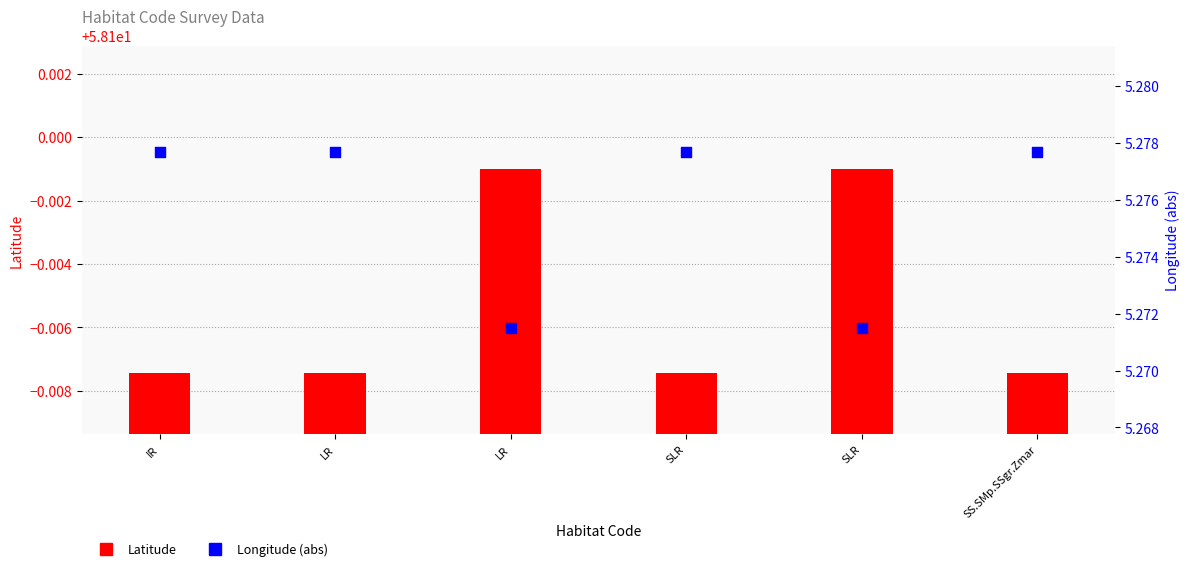

At which category is the sum across all series the highest?

LR